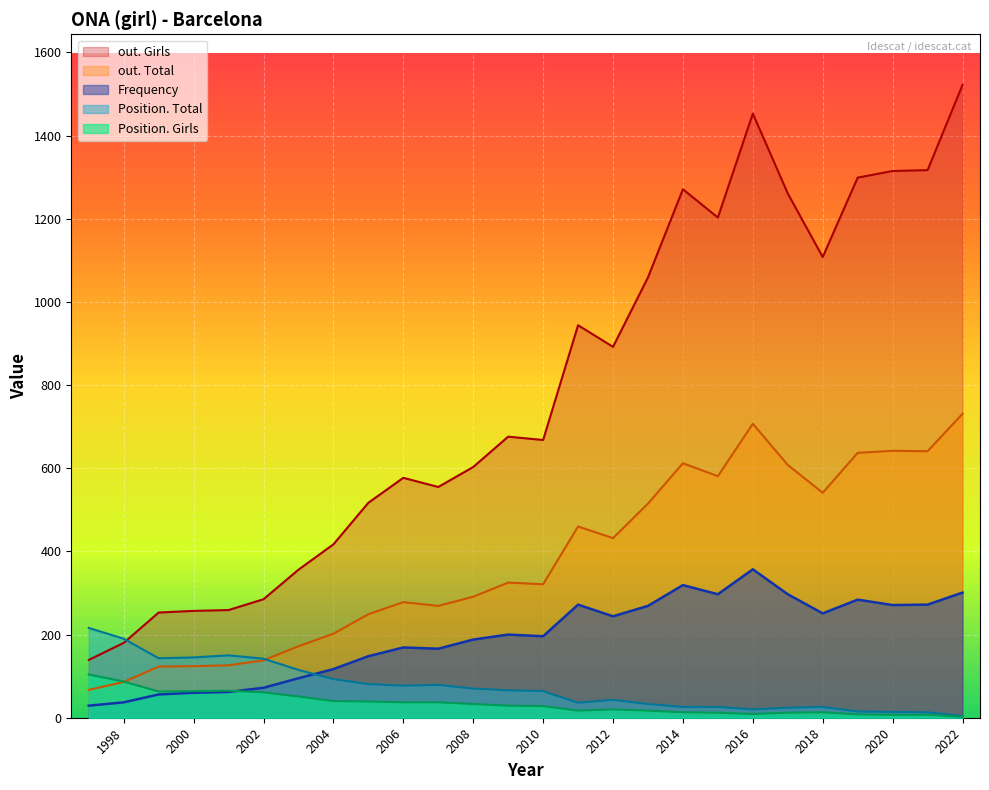

True or false: Position. Total and Position. Girls cross at least once.

False